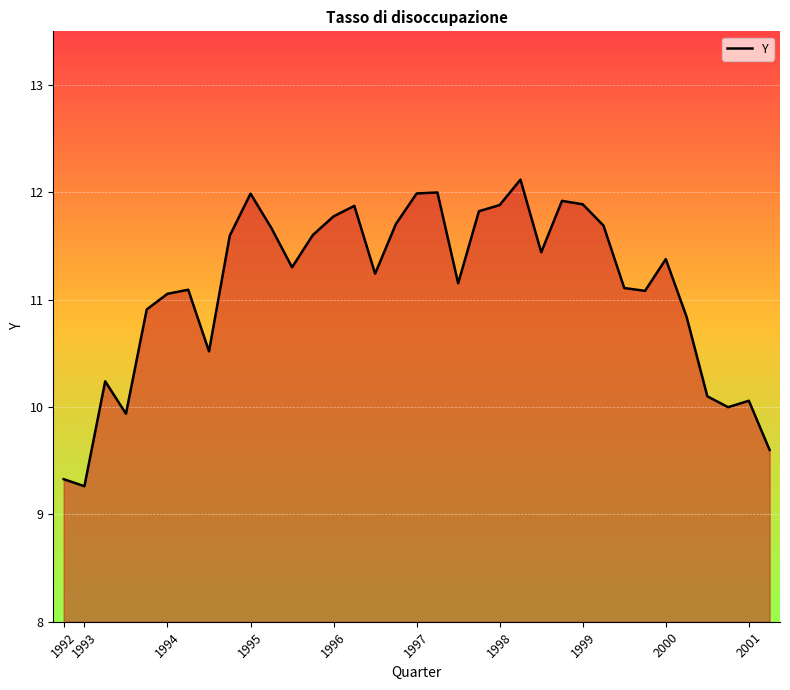

Reading right to left, list all the values displayed in this chart.

9.6	10.1	10.0	10.1	10.8	11.4	11.1	11.1	11.7	11.9	11.9	11.4	12.1	11.9	11.8	11.2	12.0	12.0	11.7	11.2	11.9	11.8	11.6	11.3	11.7	12.0	11.6	10.5	11.1	11.1	10.9	9.9	10.2	9.3	9.3